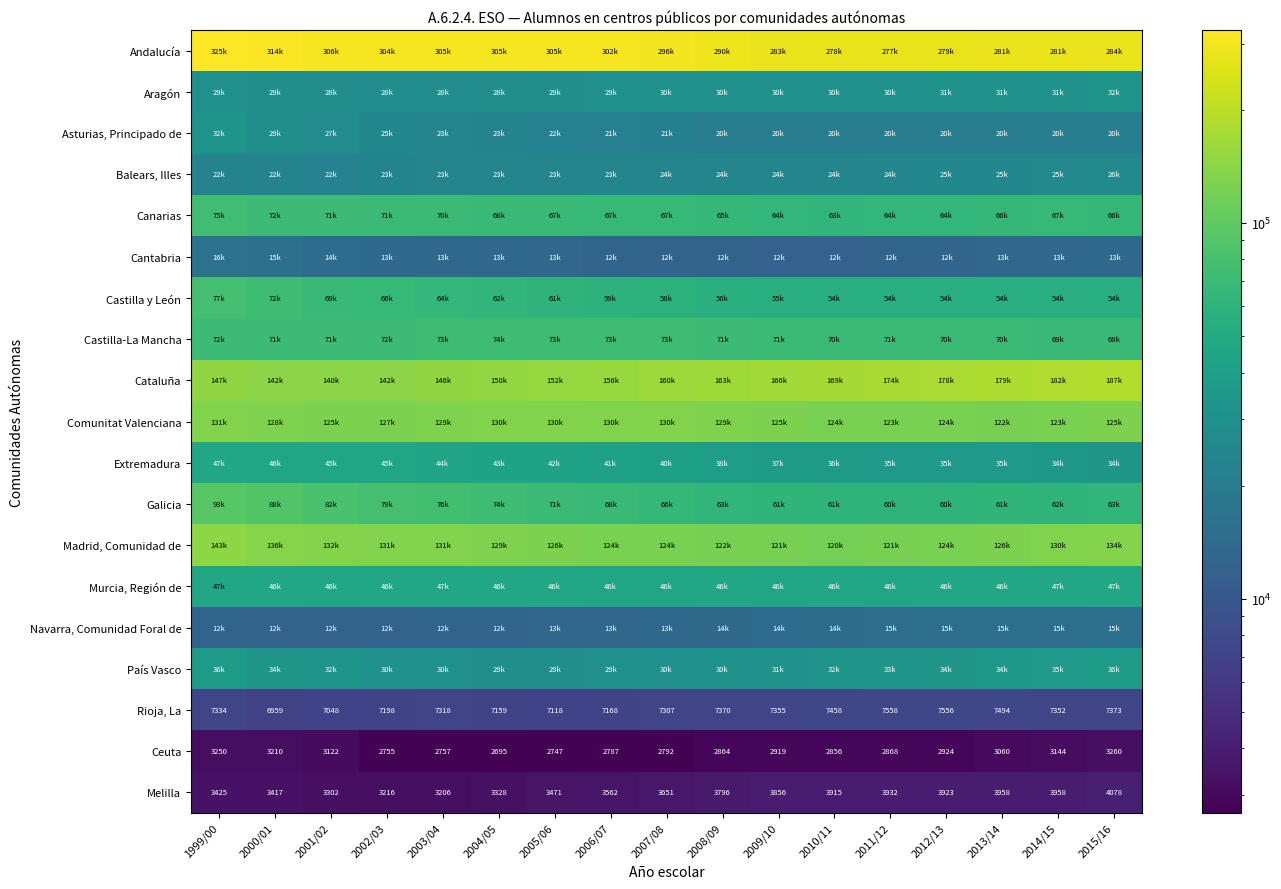

The Melilla series shows 5890 at 2014/15. True or false?

False